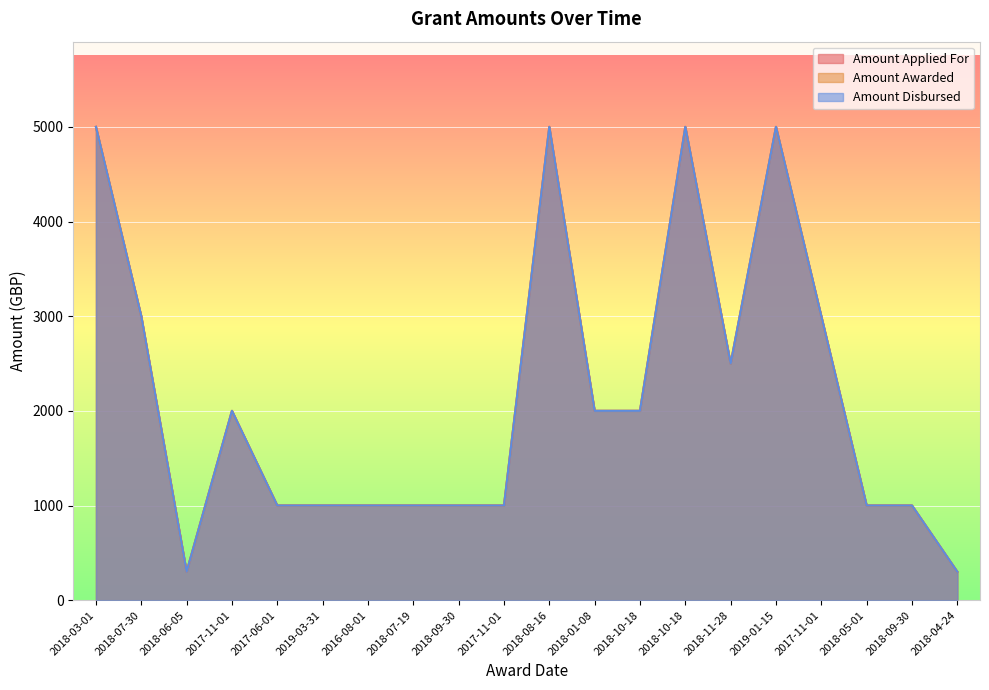

Is the value of Amount Disbursed at 2019-03-31 greater than the value of Amount Applied For at 2016-08-01?

No